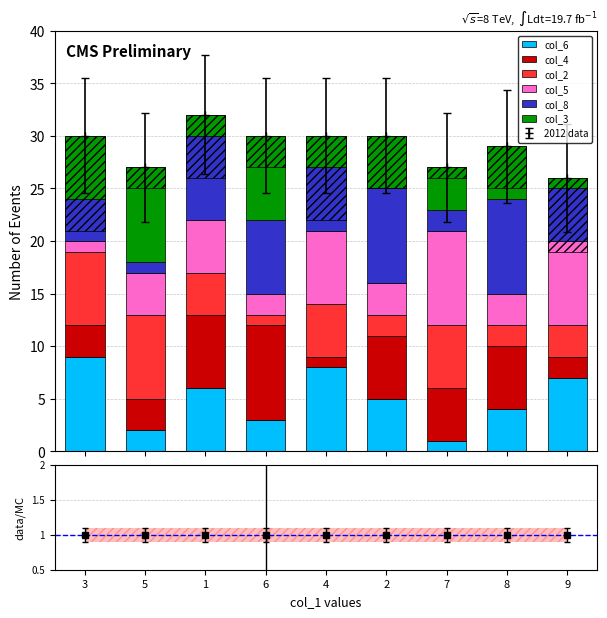

How many bars are there in each group?

6